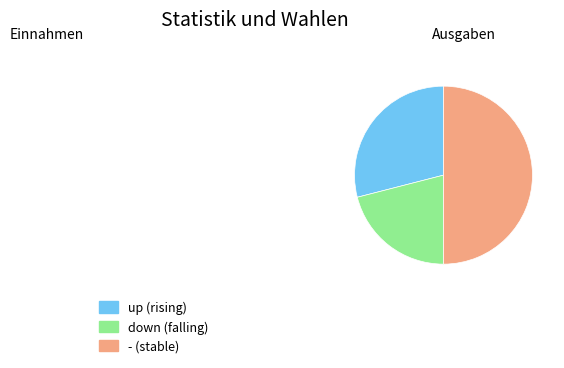

Between up and down, which is larger?

up